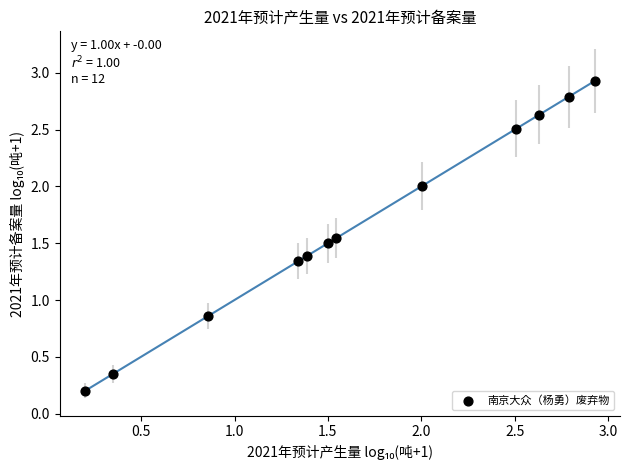

What is the range of X values (max minus min)?

2.7